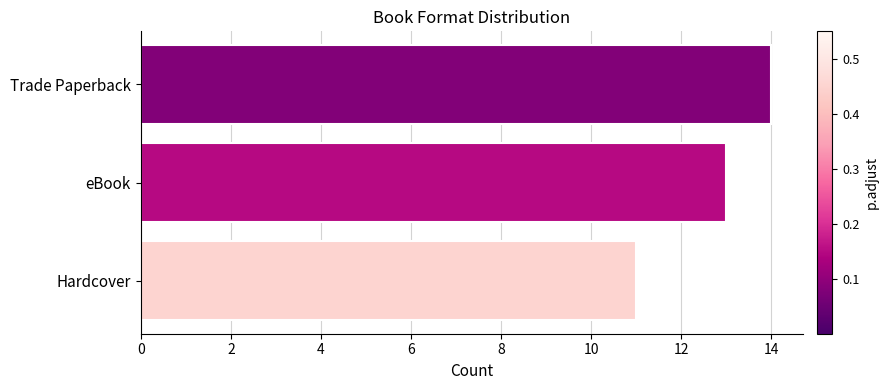

The value at Trade Paperback is 14. True or false?

True